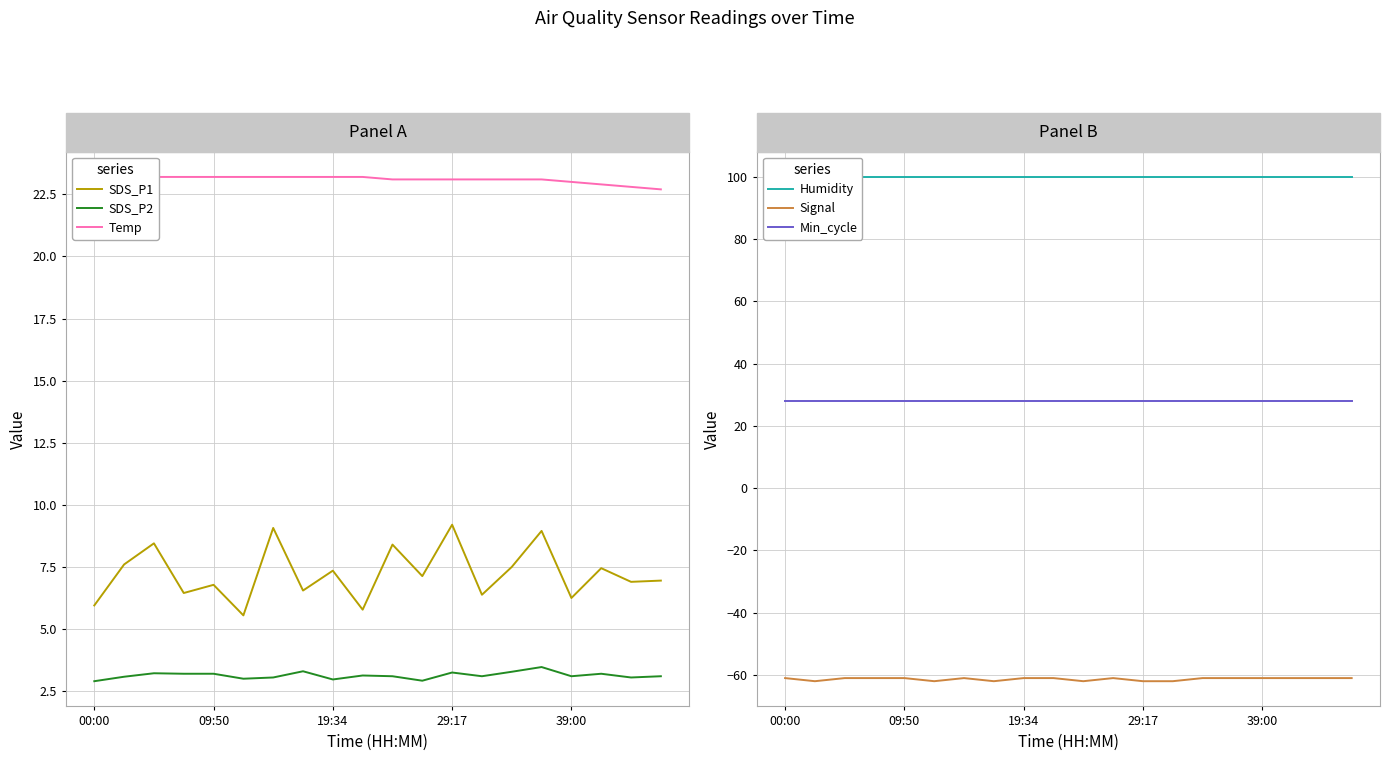

Rank the series at 17 from highest to lowest value.

Humidity, Min_cycle, Temp, SDS_P1, SDS_P2, Signal